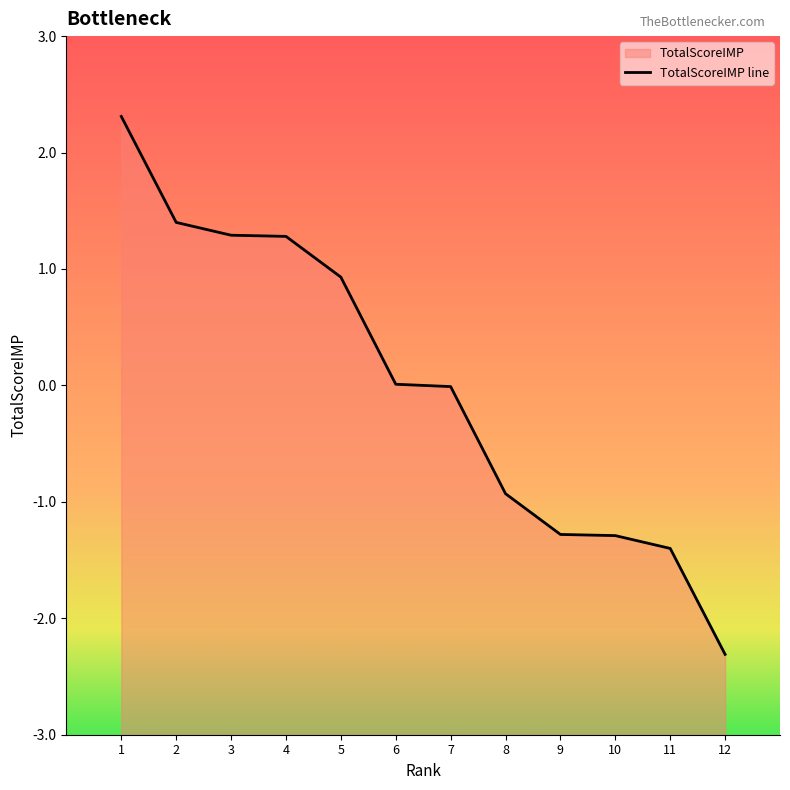

What is the difference between the maximum and minimum values?

4.6